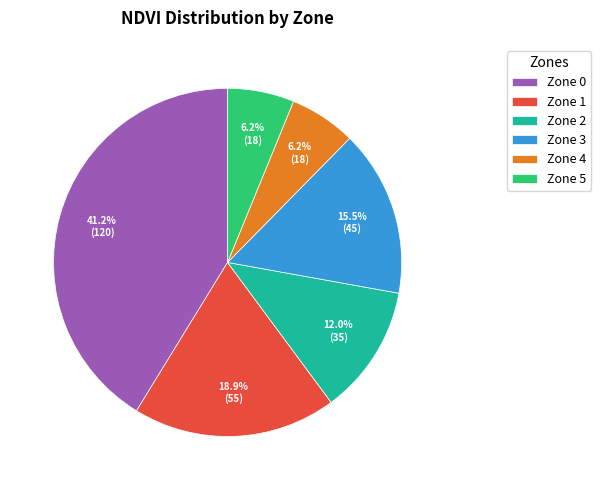

Do Zone 5 and Zone 1 together represent more than half of the pie?

No